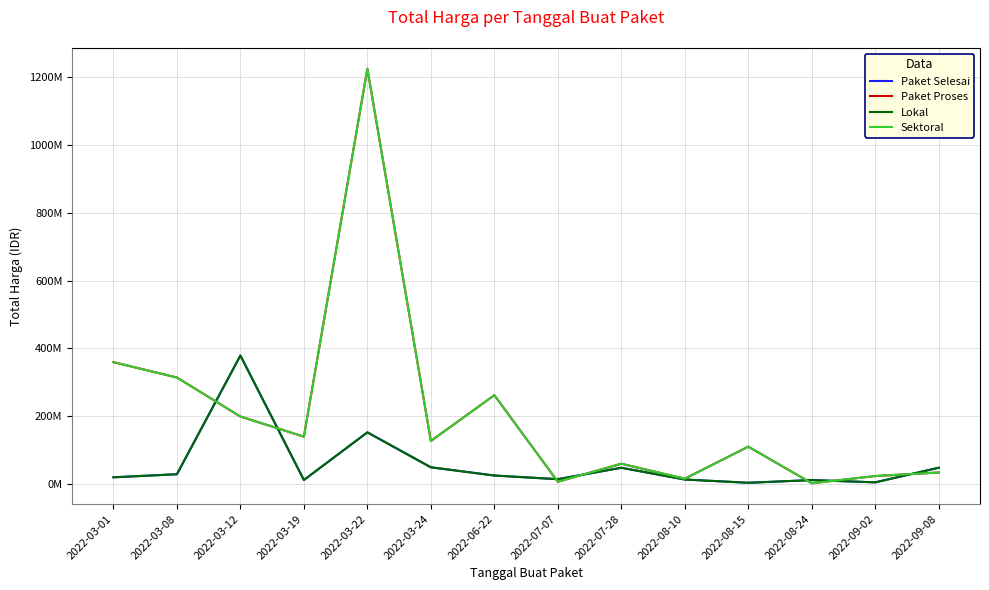

At which category is the sum across all series the highest?

2022-03-22